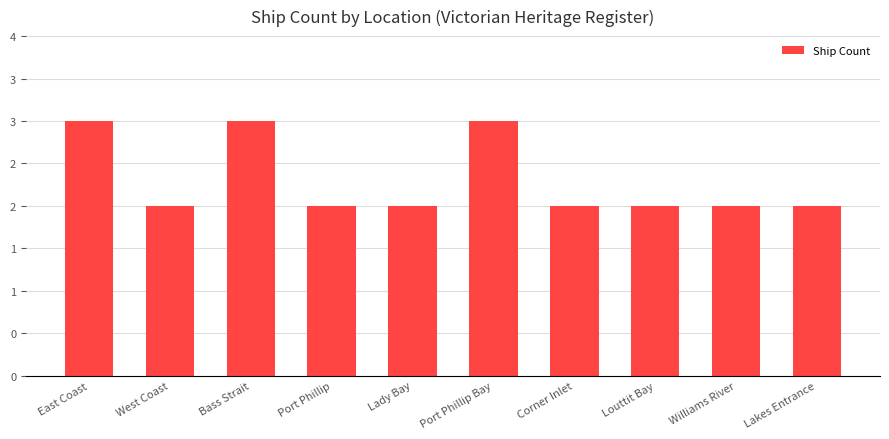

Reading left to right, what are all the values shown in this chart?

East Coast=3	West Coast=2	Bass Strait=3	Port Phillip=2	Lady Bay=2	Port Phillip Bay=3	Corner Inlet=2	Louttit Bay=2	Williams River=2	Lakes Entrance=2